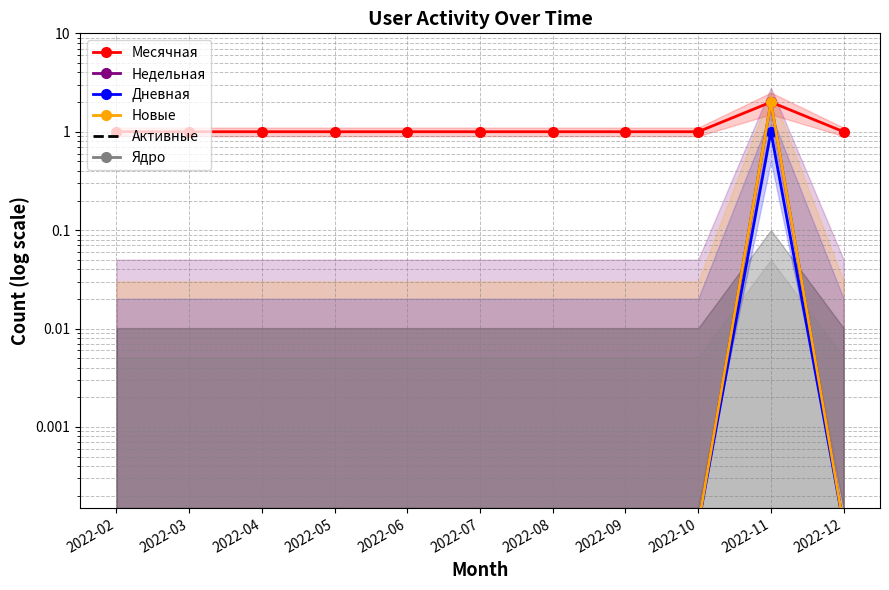

What is the total value across all series at 2022-11?

7.0